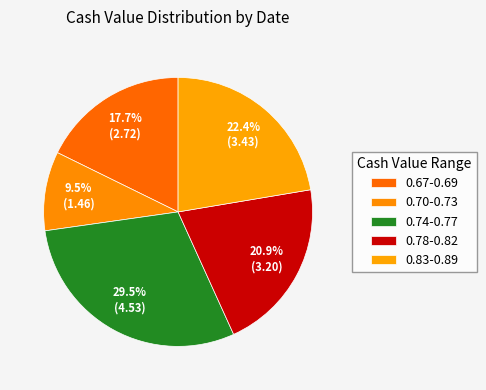

Count the number of slices in the pie.

5